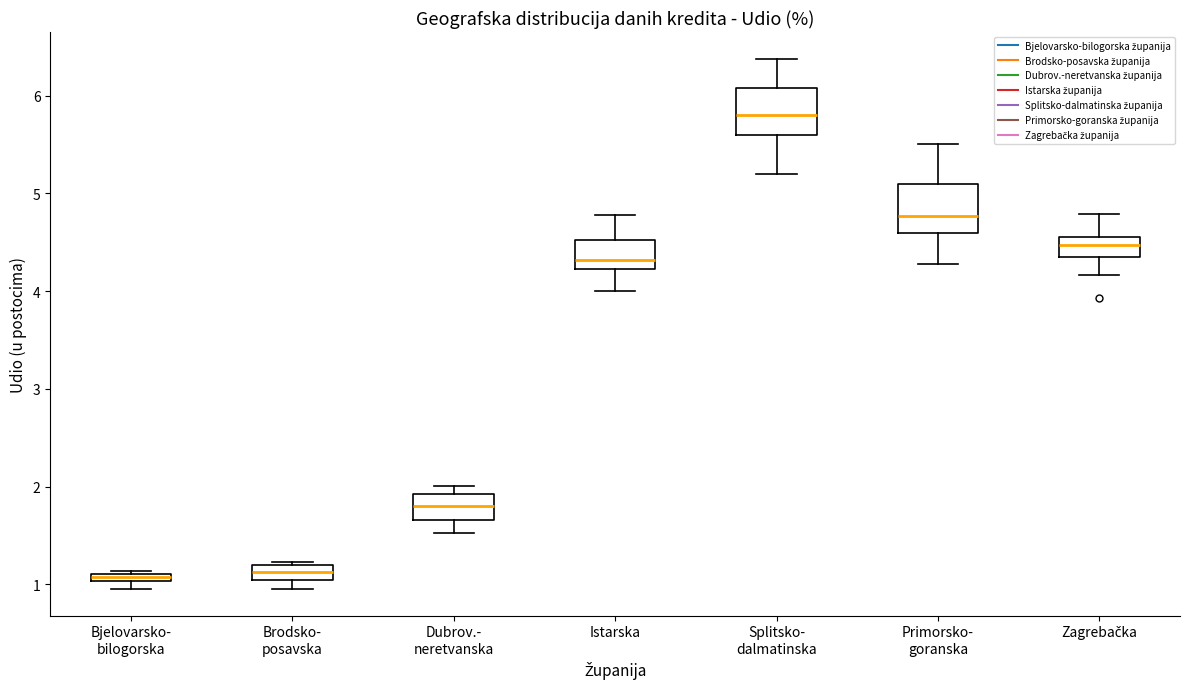

Where is the upper edge of the box for Dubrov.- neretvanska on the y-axis? The values are not printed on the chart, so give them approximately, as read against the axis.

1.9